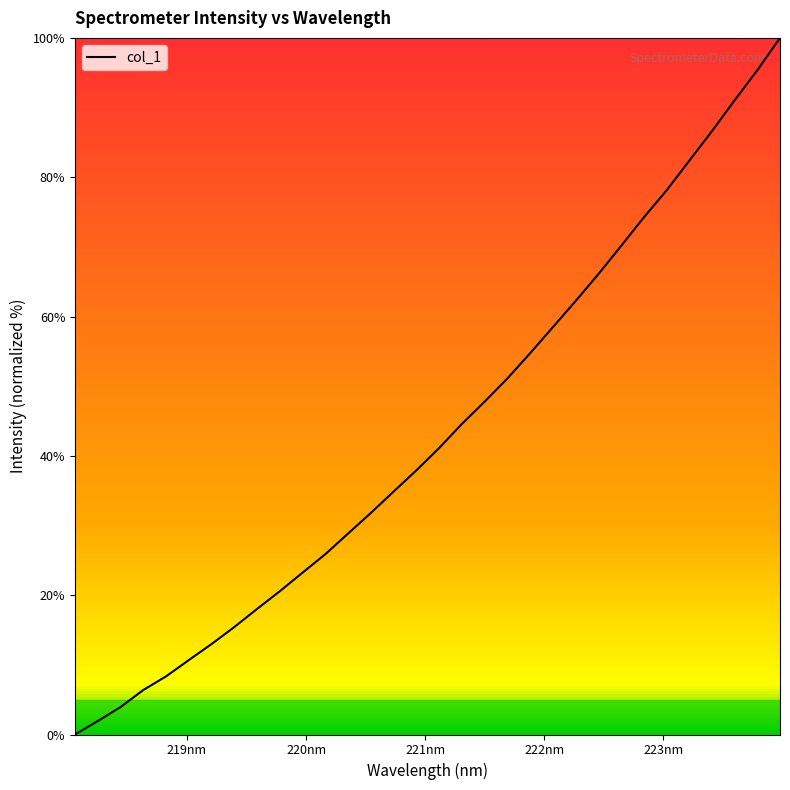

Does the chart display data point markers on the line(s)?

No